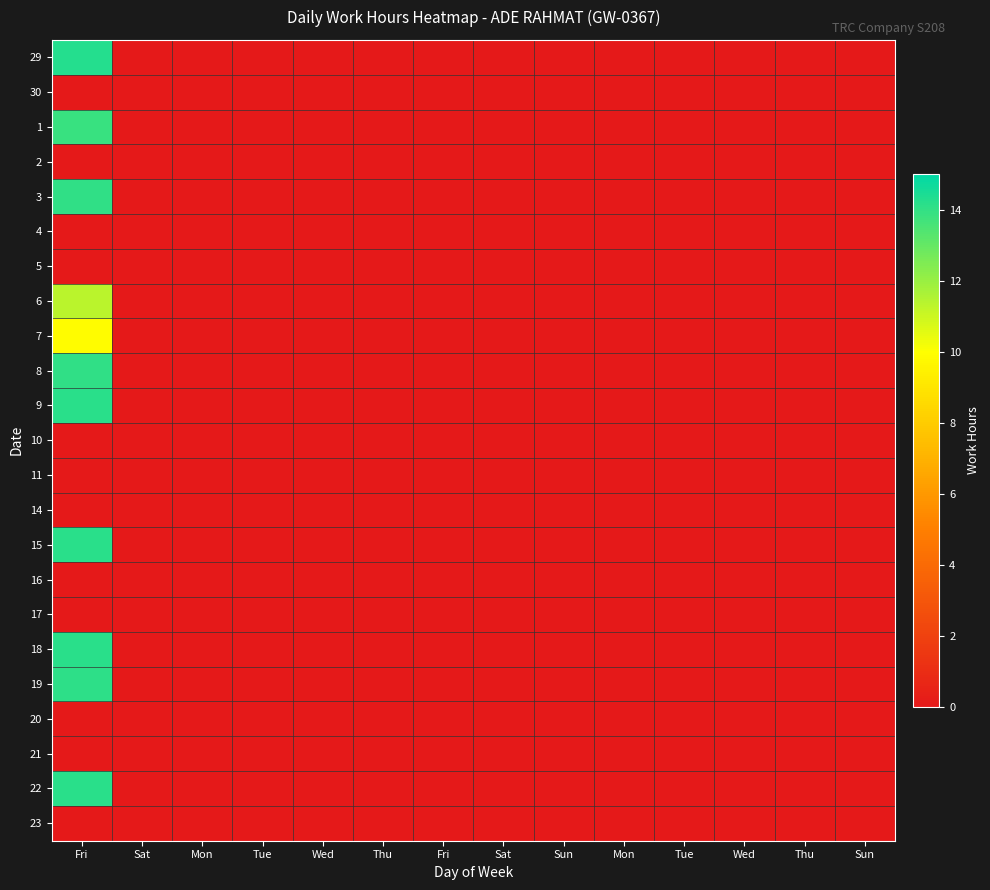

Rank the series at Sun from lowest to highest value.

29, 30, 1, 2, 3, 4, 5, 6, 7, 8, 9, 10, 11, 14, 15, 16, 17, 18, 19, 20, 21, 22, 23